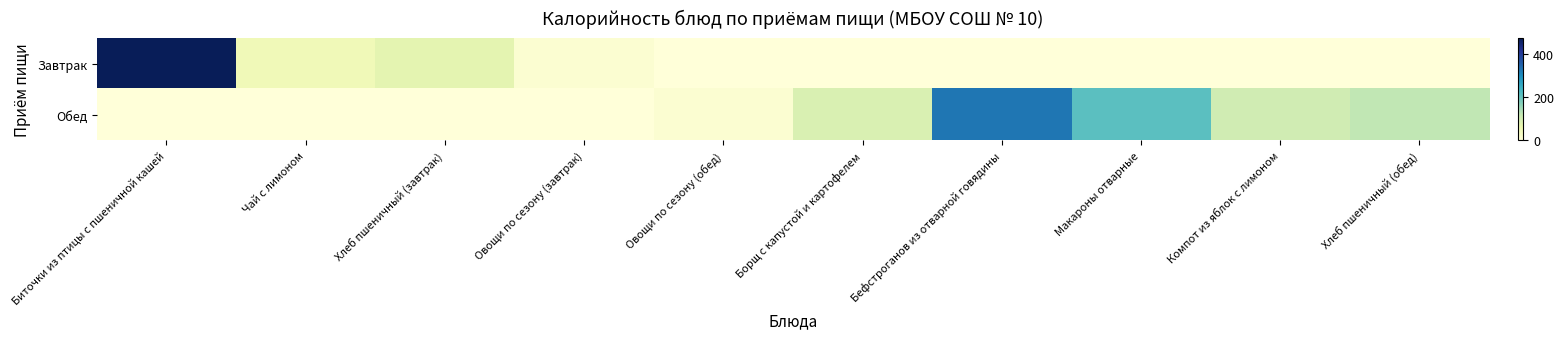

Which series has the largest total across all categories?

Обед